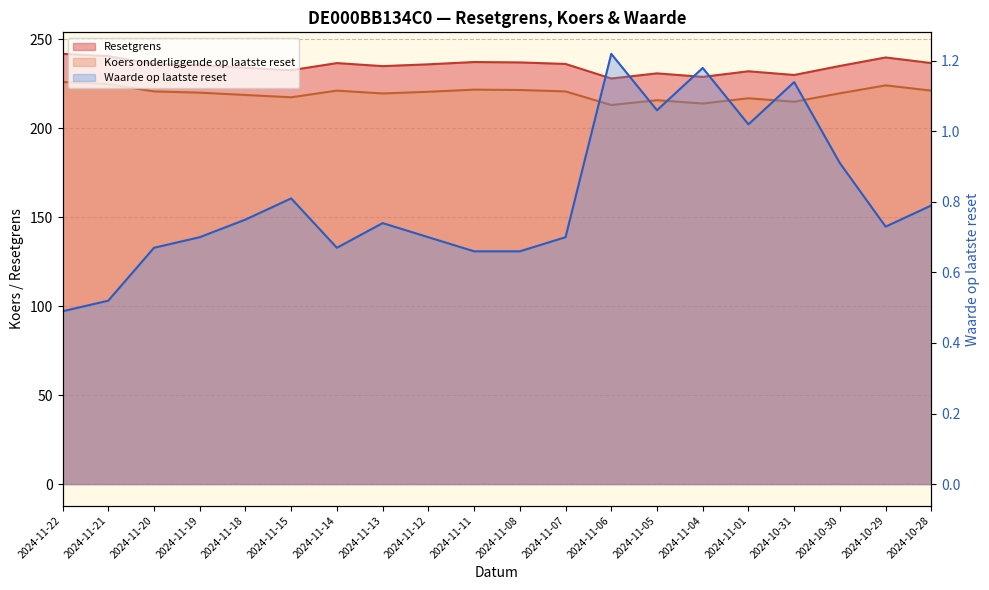

True or false: Waarde op laatste reset and Koers onderliggende op laatste reset intersect in this chart.

False